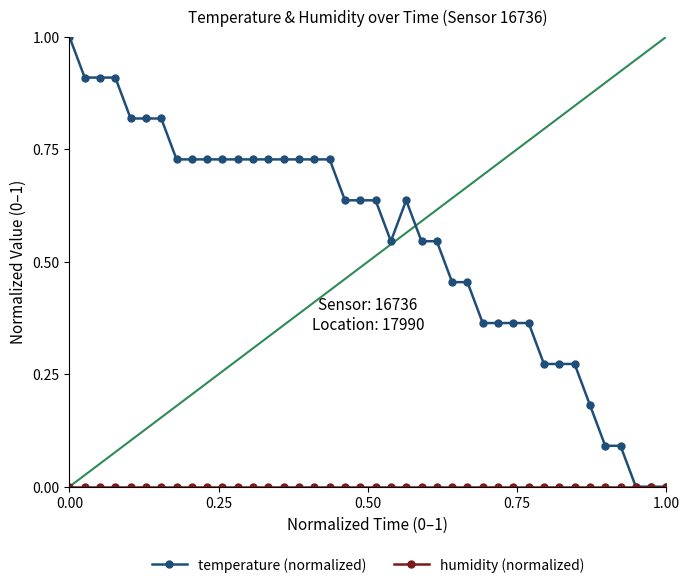

How many lines are shown in the chart?

2